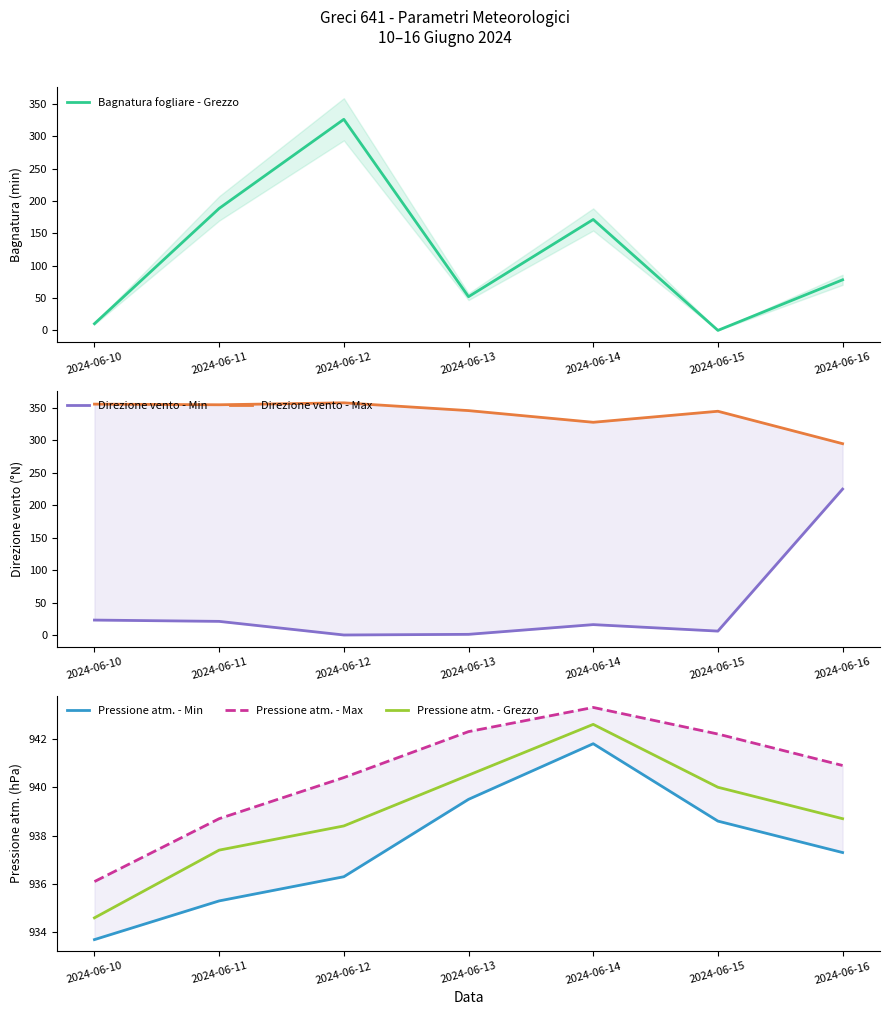

True or false: Pressione atm. - Grezzo and Bagnatura fogliare - Grezzo intersect in this chart.

False